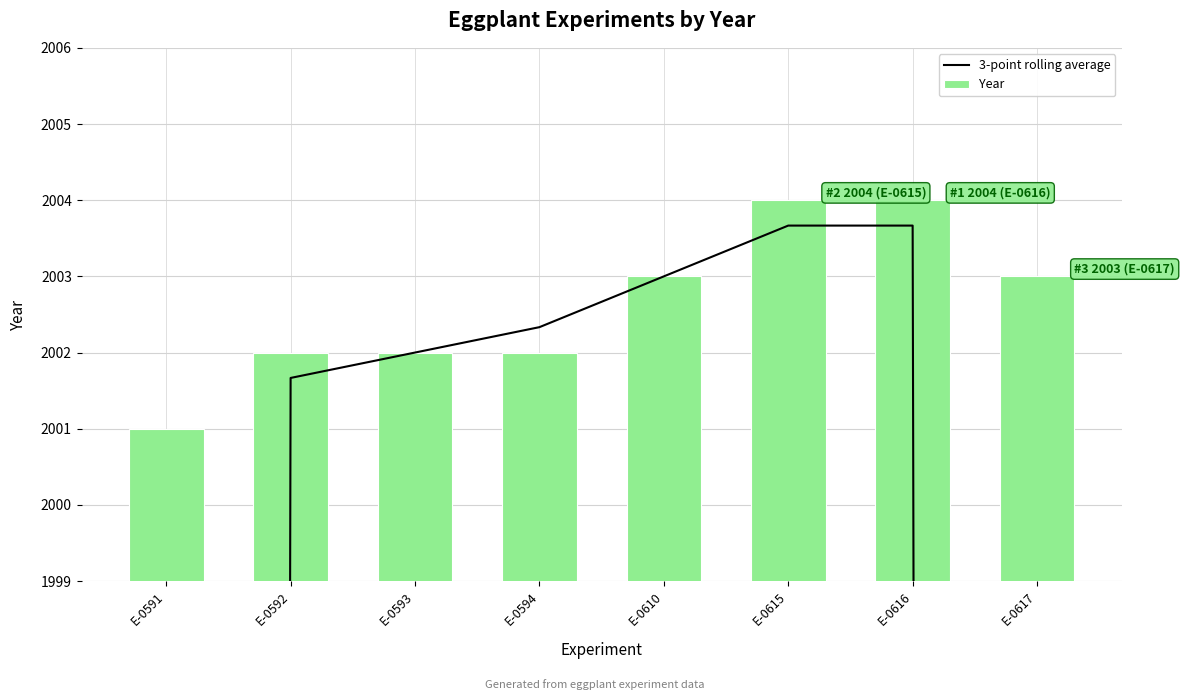

True or false: Year has a value of 1304.5 at E-0610.

False